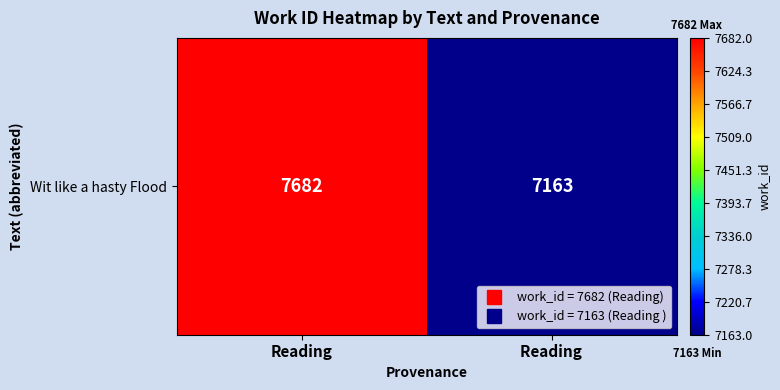

List the labels in order of value, largest first.

Reading, Reading 